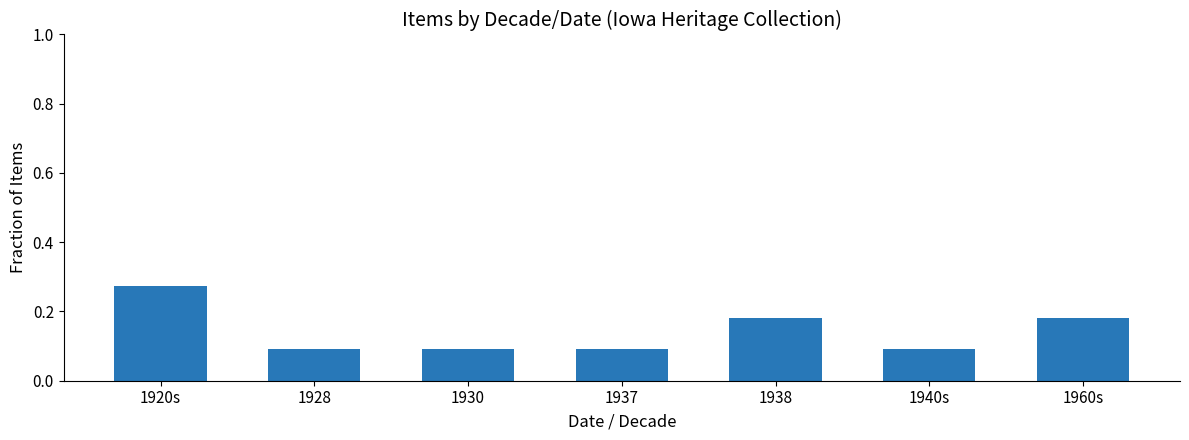

Count the values in the range 0 to 1.

7